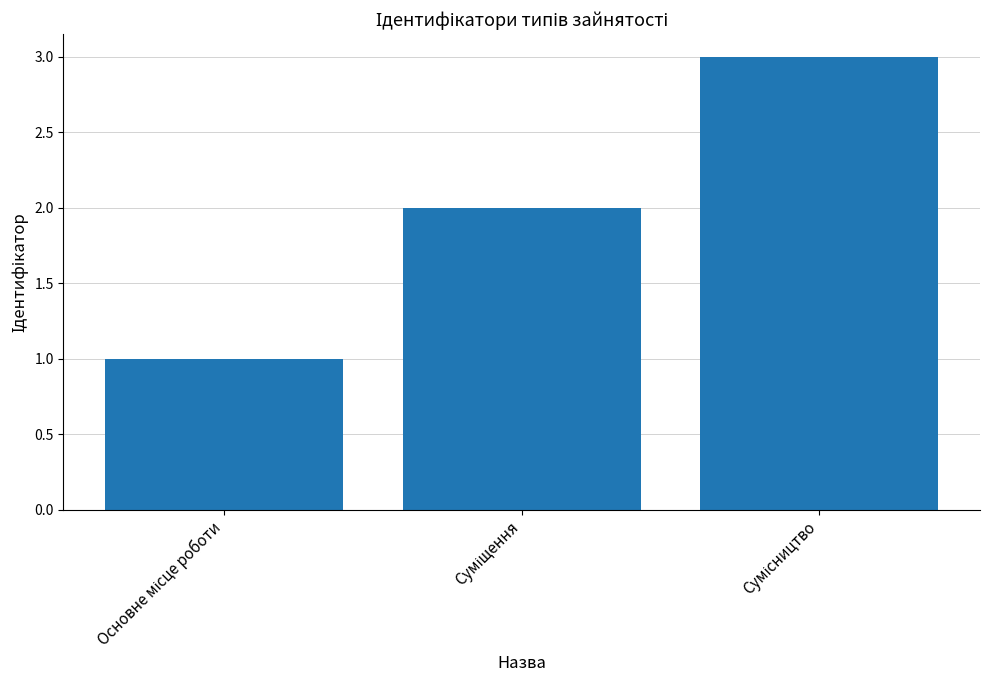

What is the sum of all values?

6